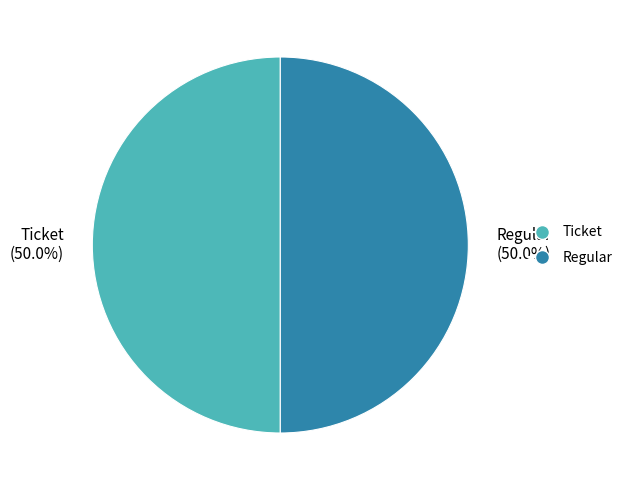

How many segments does this pie chart have?

2